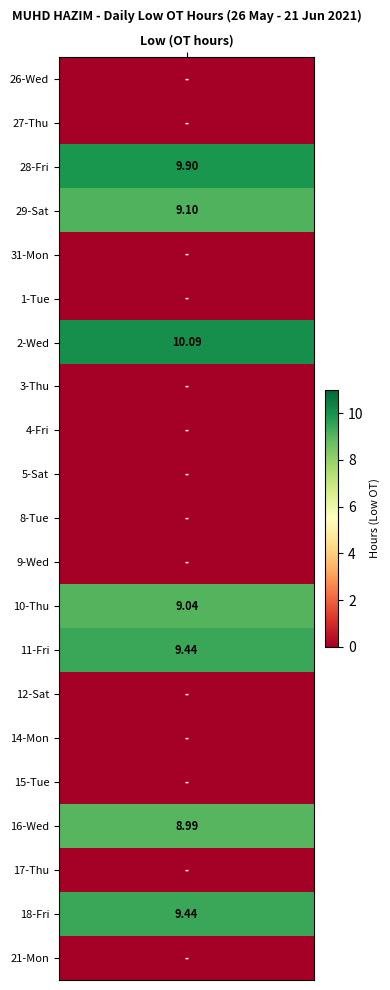

At which category does the chart reach its peak across all series?

Low